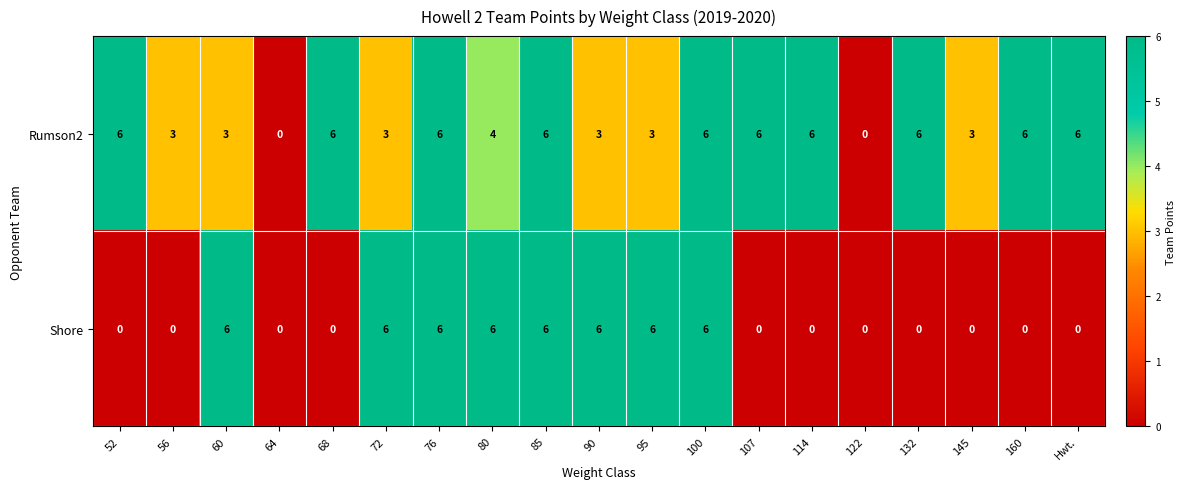

What is the maximum value for Shore?

6